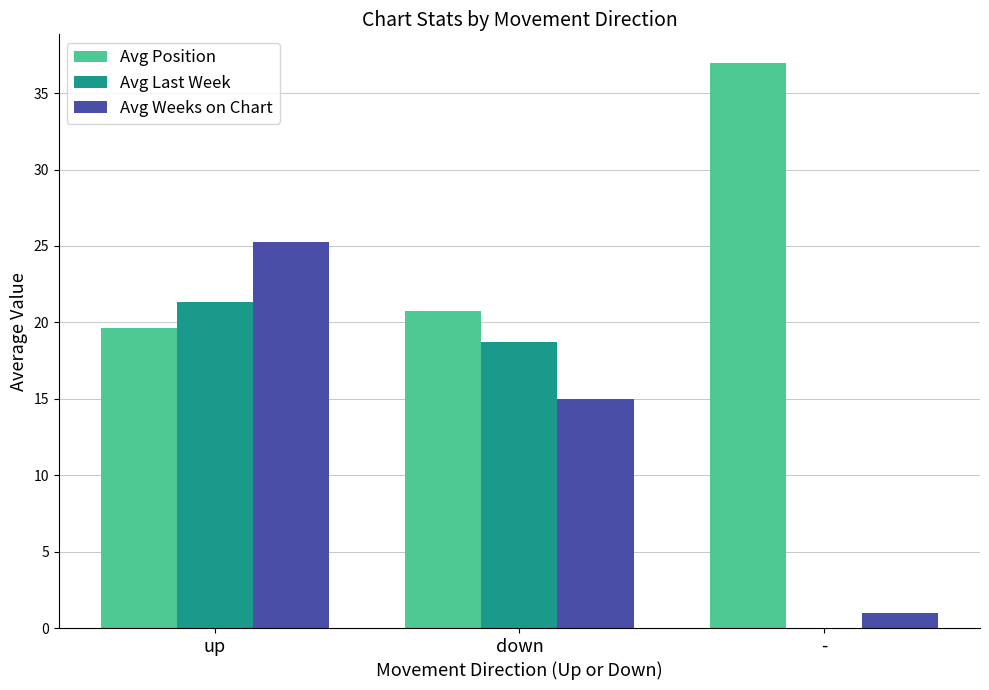

How many distinct data groups are displayed?

3